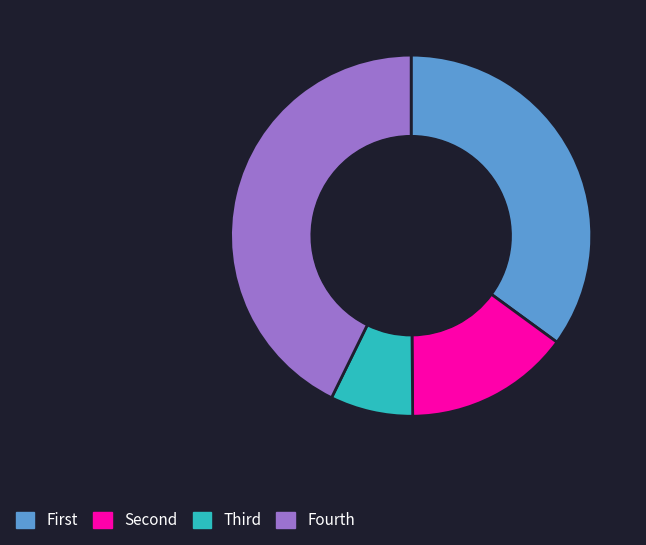

Rank the categories by value from lowest to highest.

Third, Second, First, Fourth